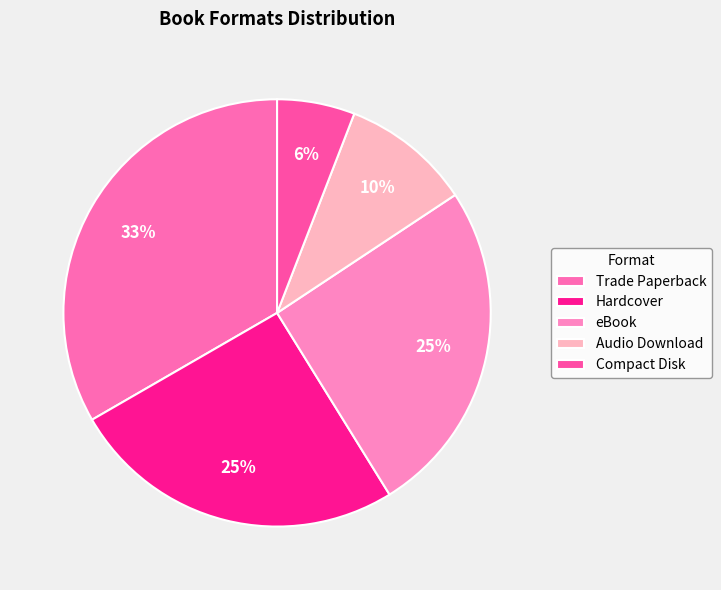

How many segments does this pie chart have?

5